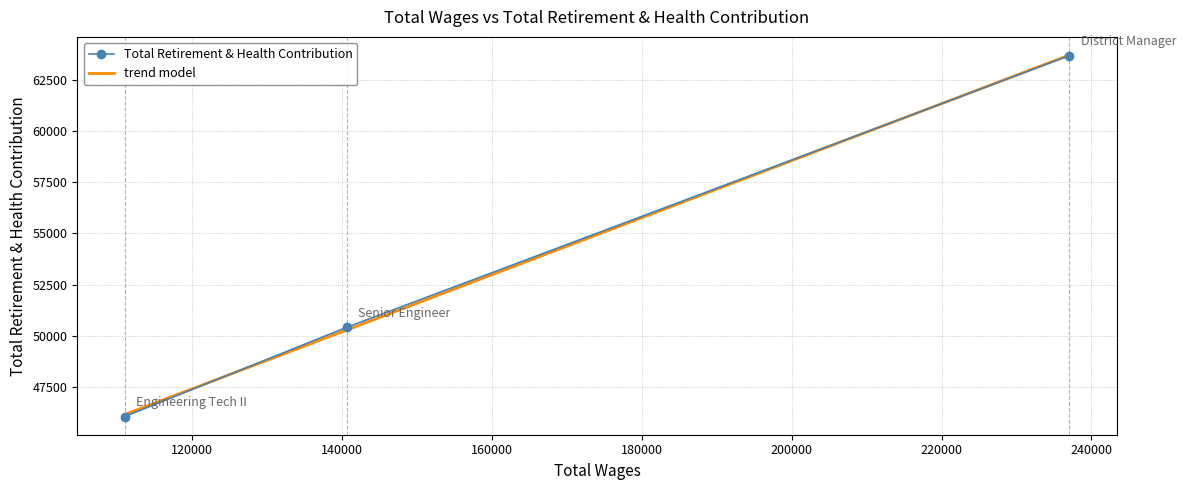

Which category has the highest value across all series?

District Manager